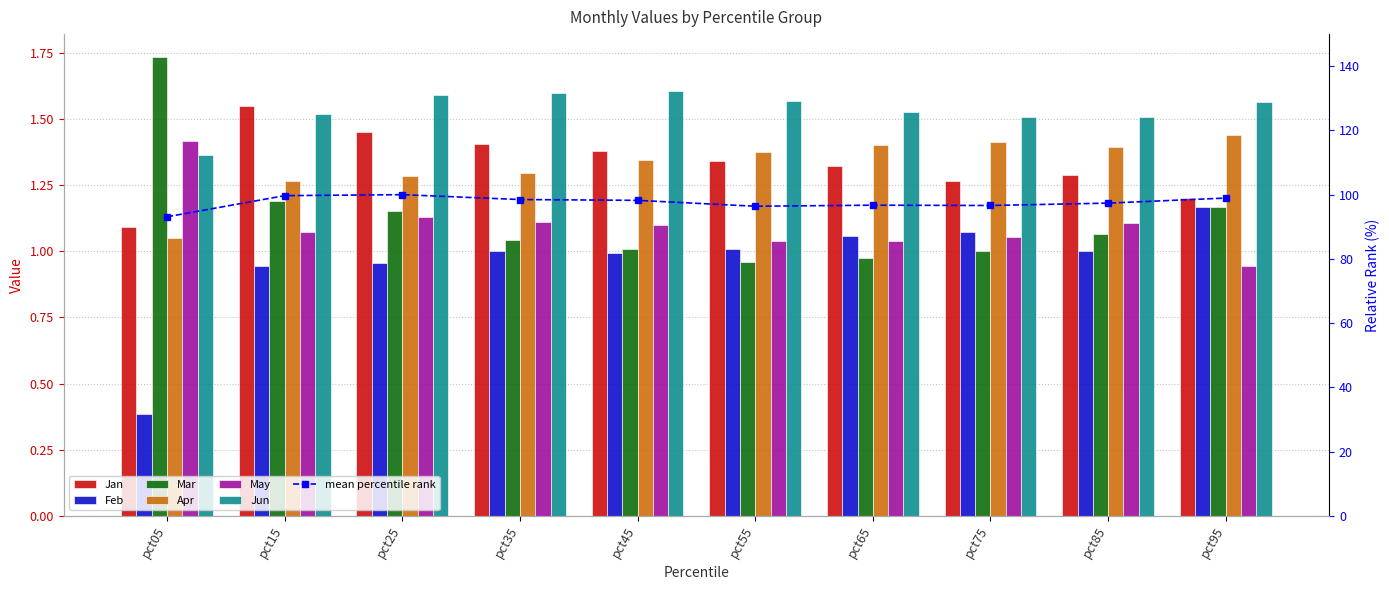

What is the average value of the May series?

1.1